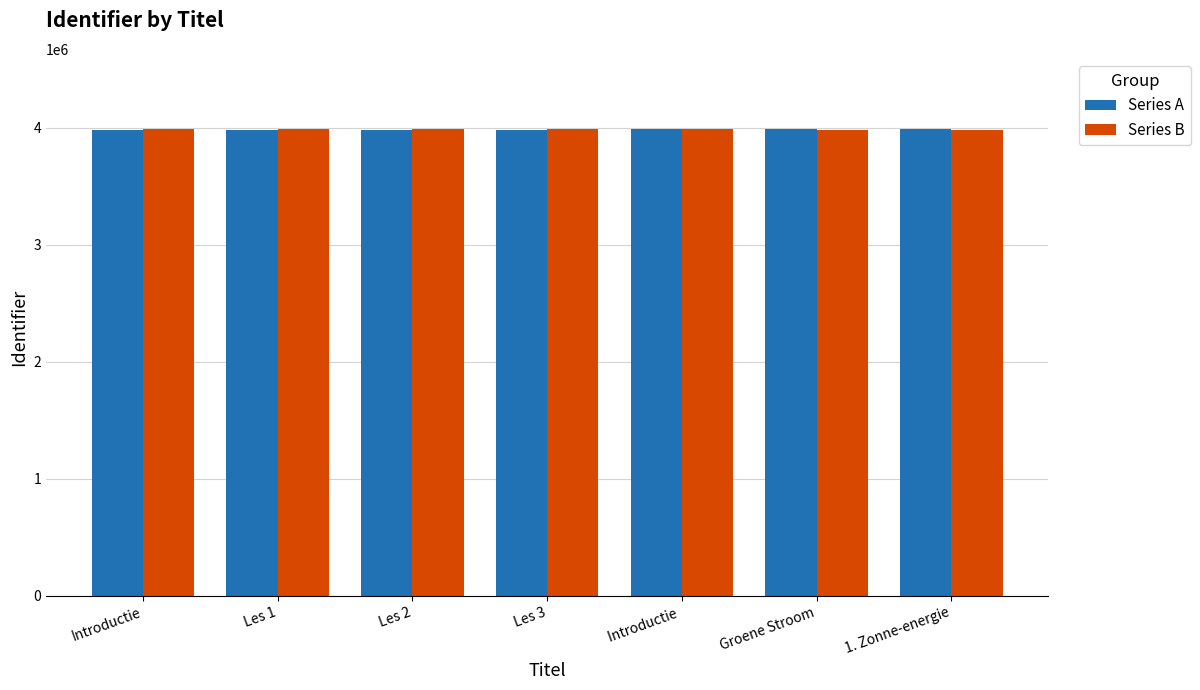

What is the maximum value shown in the chart?

3991493